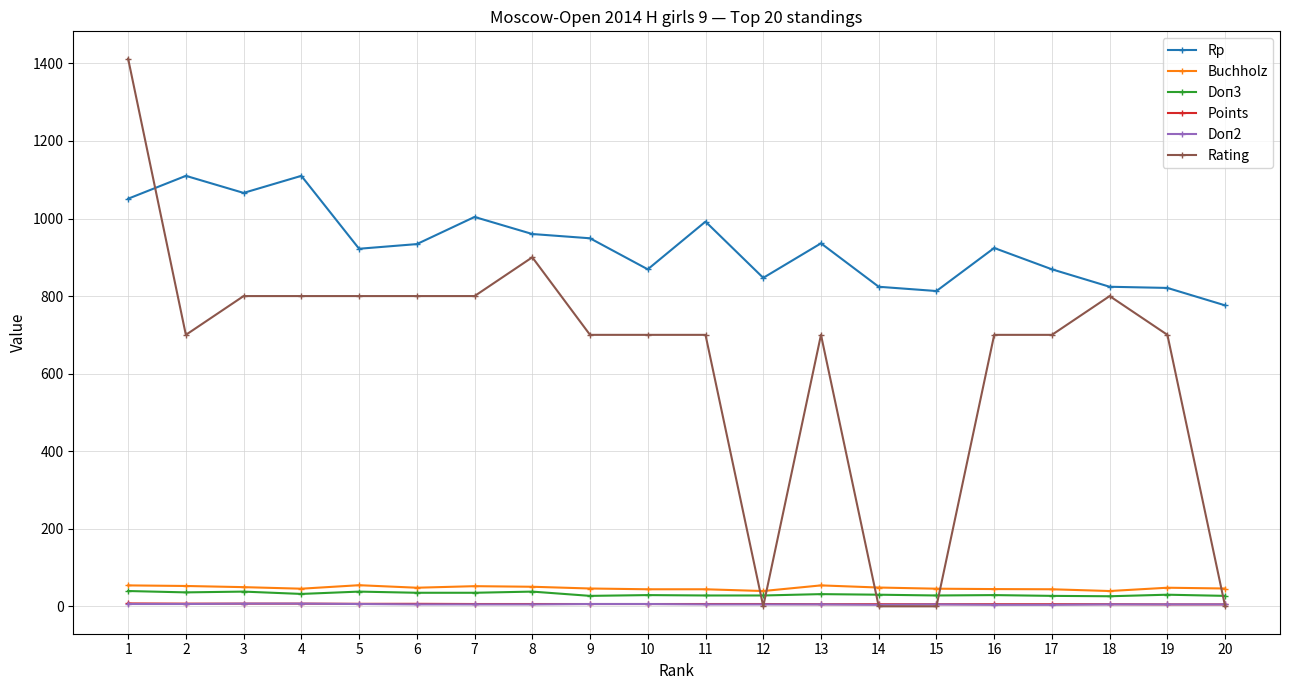

Read the Points value at 15.

5.5